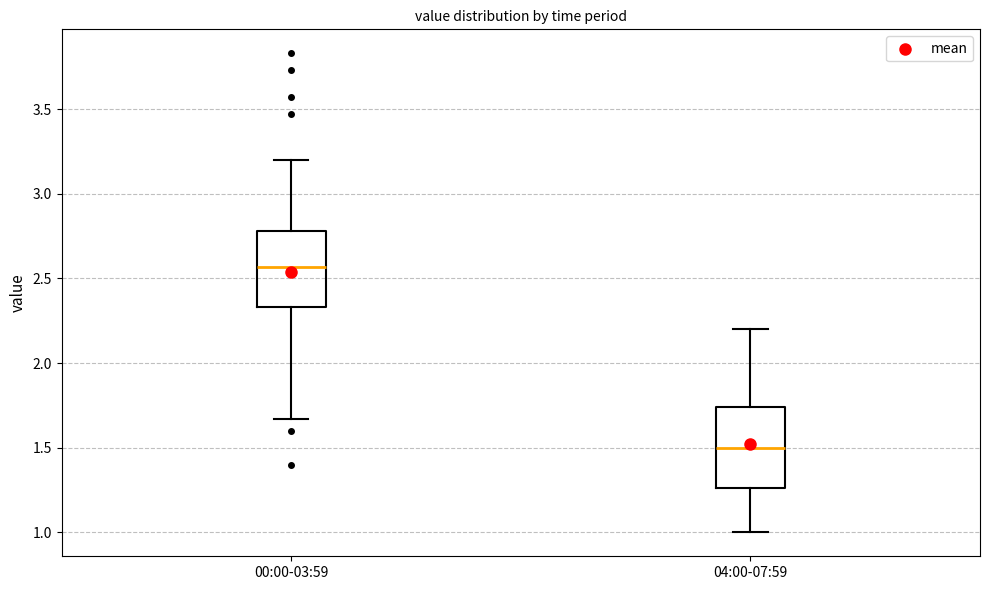

Where does the upper whisker of the box for 00:00-03:59 end on the y-axis? The values are not printed on the chart, so give them approximately, as read against the axis.

3.20